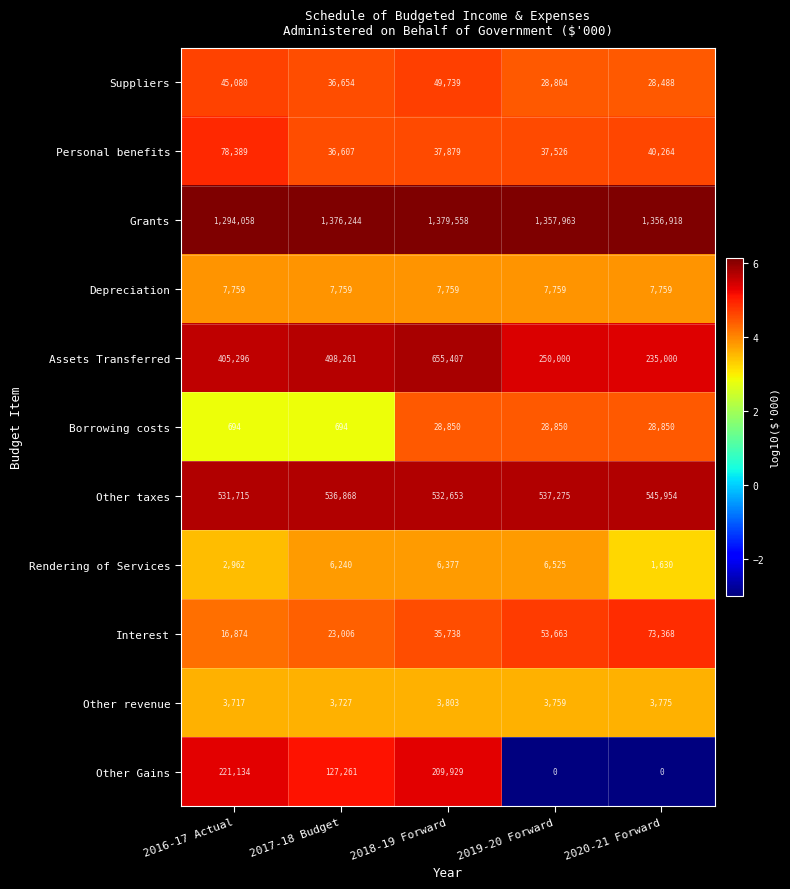

Read the Borrowing costs value at 2016-17 Actual, to the nearest 10.

690